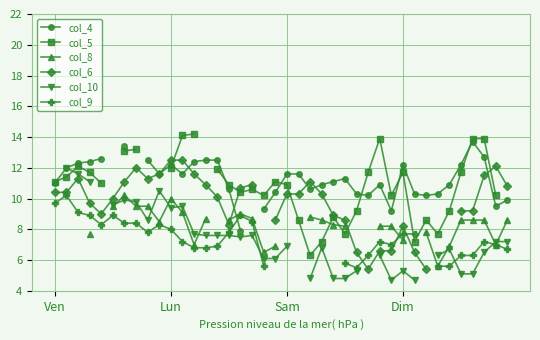

Is the value of col_8 at Ven greater than the value of col_5 at 17?

No